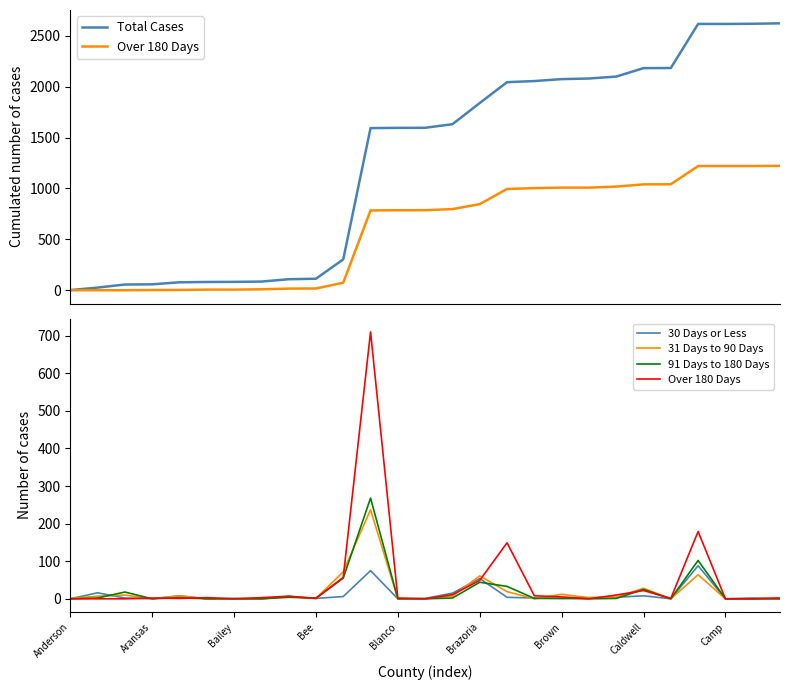

Which category has the lowest value in the 30 Days or Less series?

Anderson